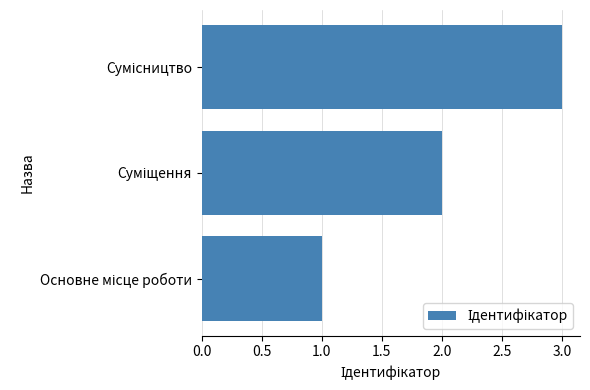

What is the sum of all values?

6